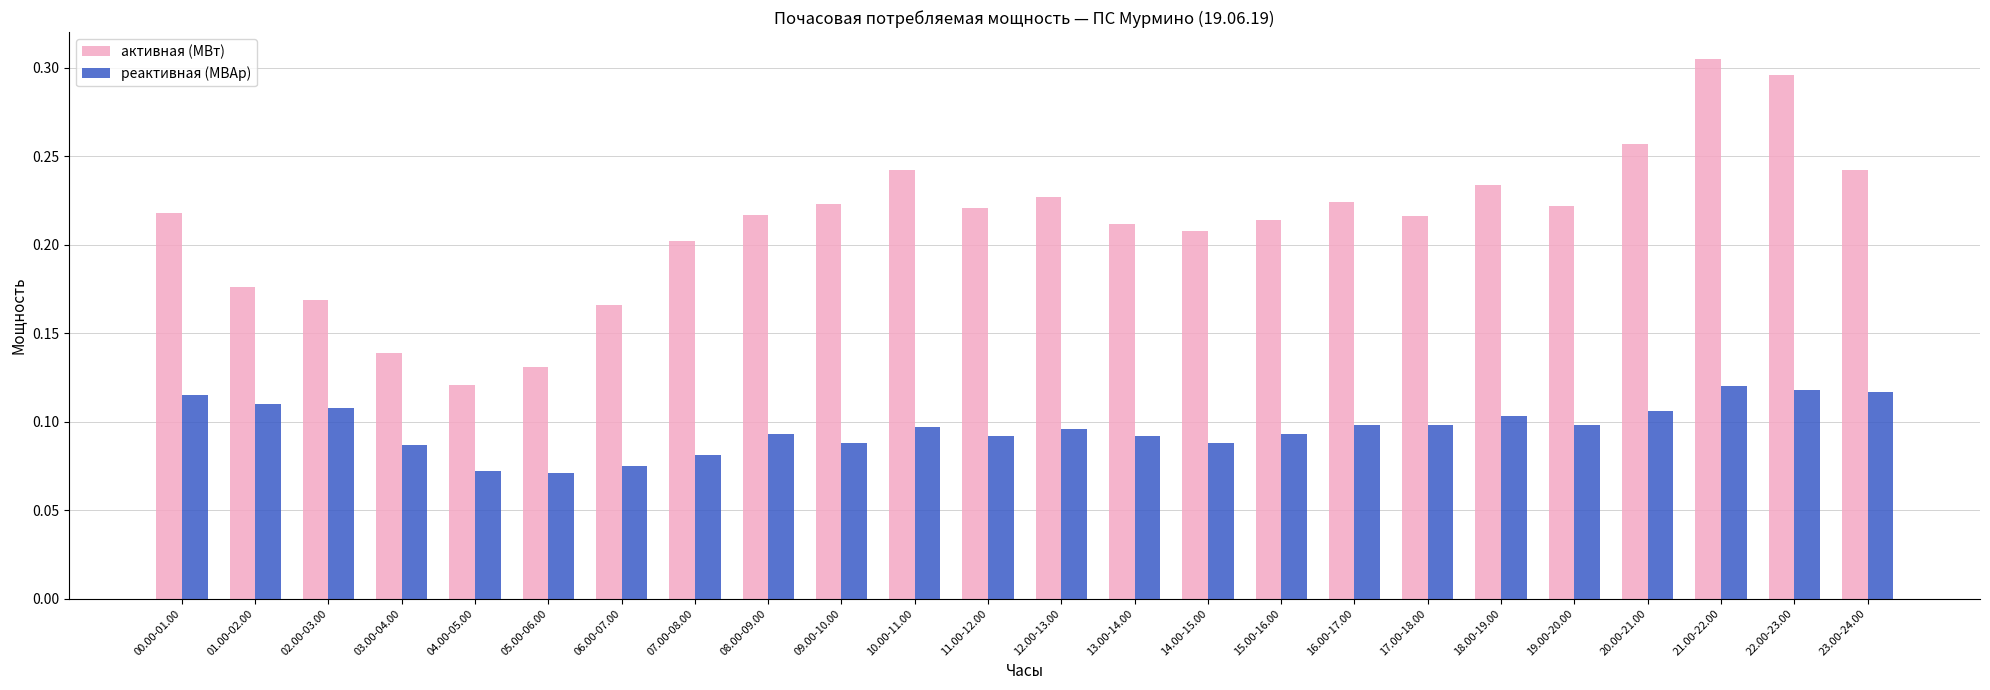

What position from the right is 07.00-08.00?

17